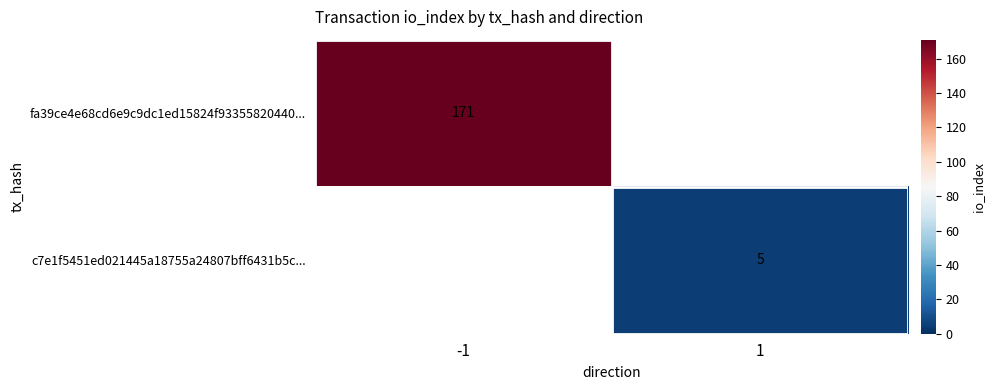

The value of c7e1f5451ed021445a18755a24807bff6431b5c... at 1 is 7. True or false?

False